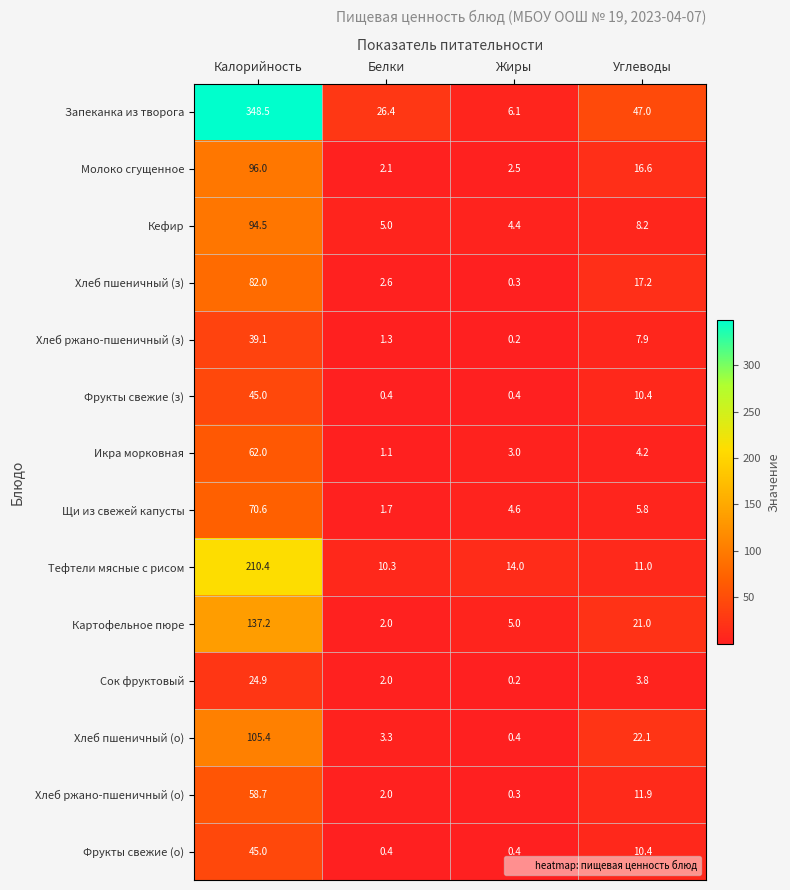

Where does the Щи из свежей капусты series first go above 5?

Калорийность